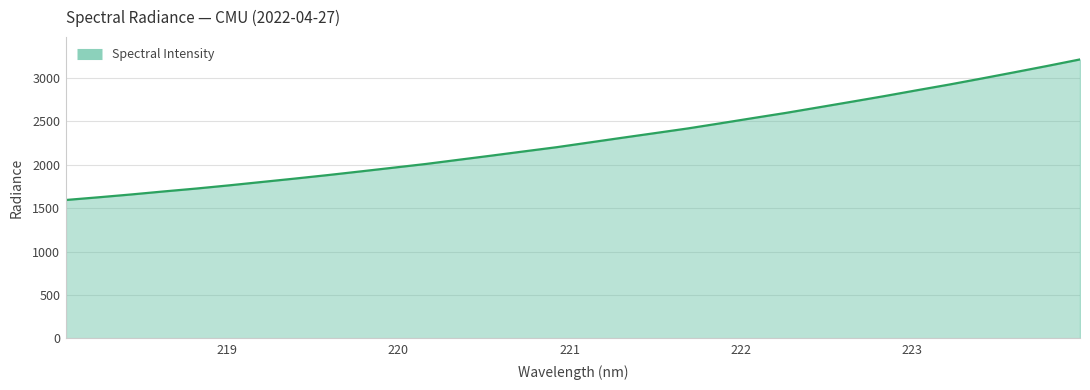

What is the smallest value displayed?

1594.2